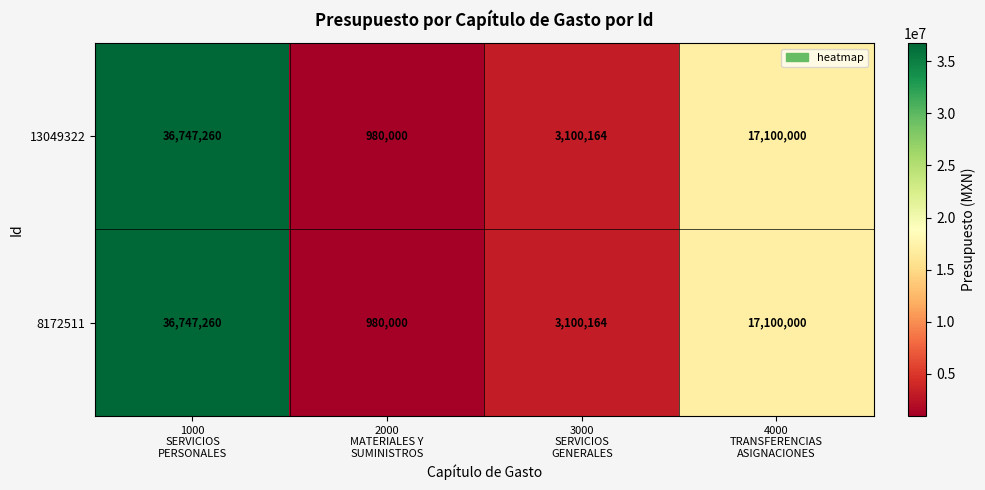

What is the sum of all 13049322 values?

57927424